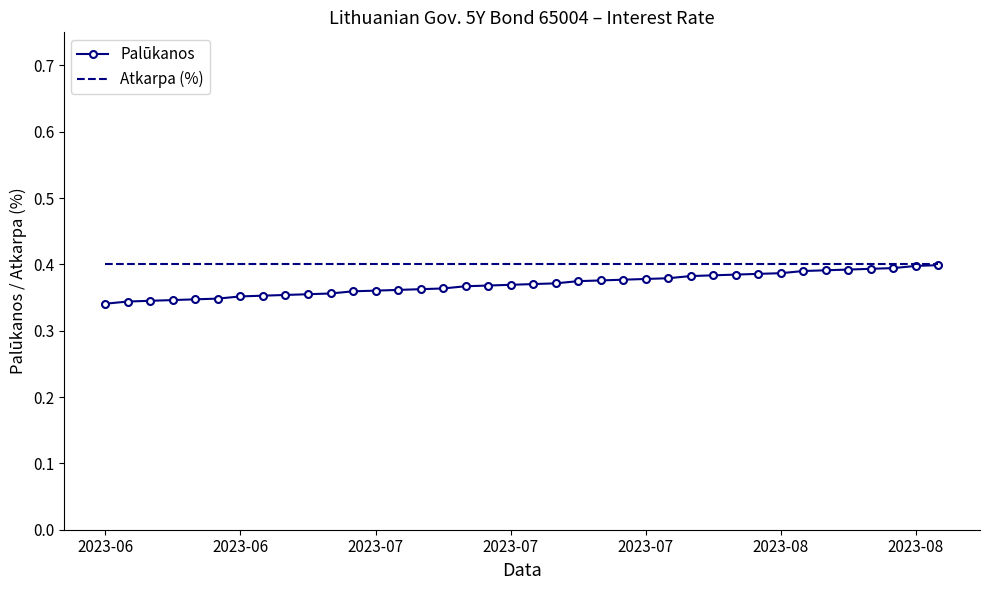

Which series has the largest range (max minus min)?

Palūkanos